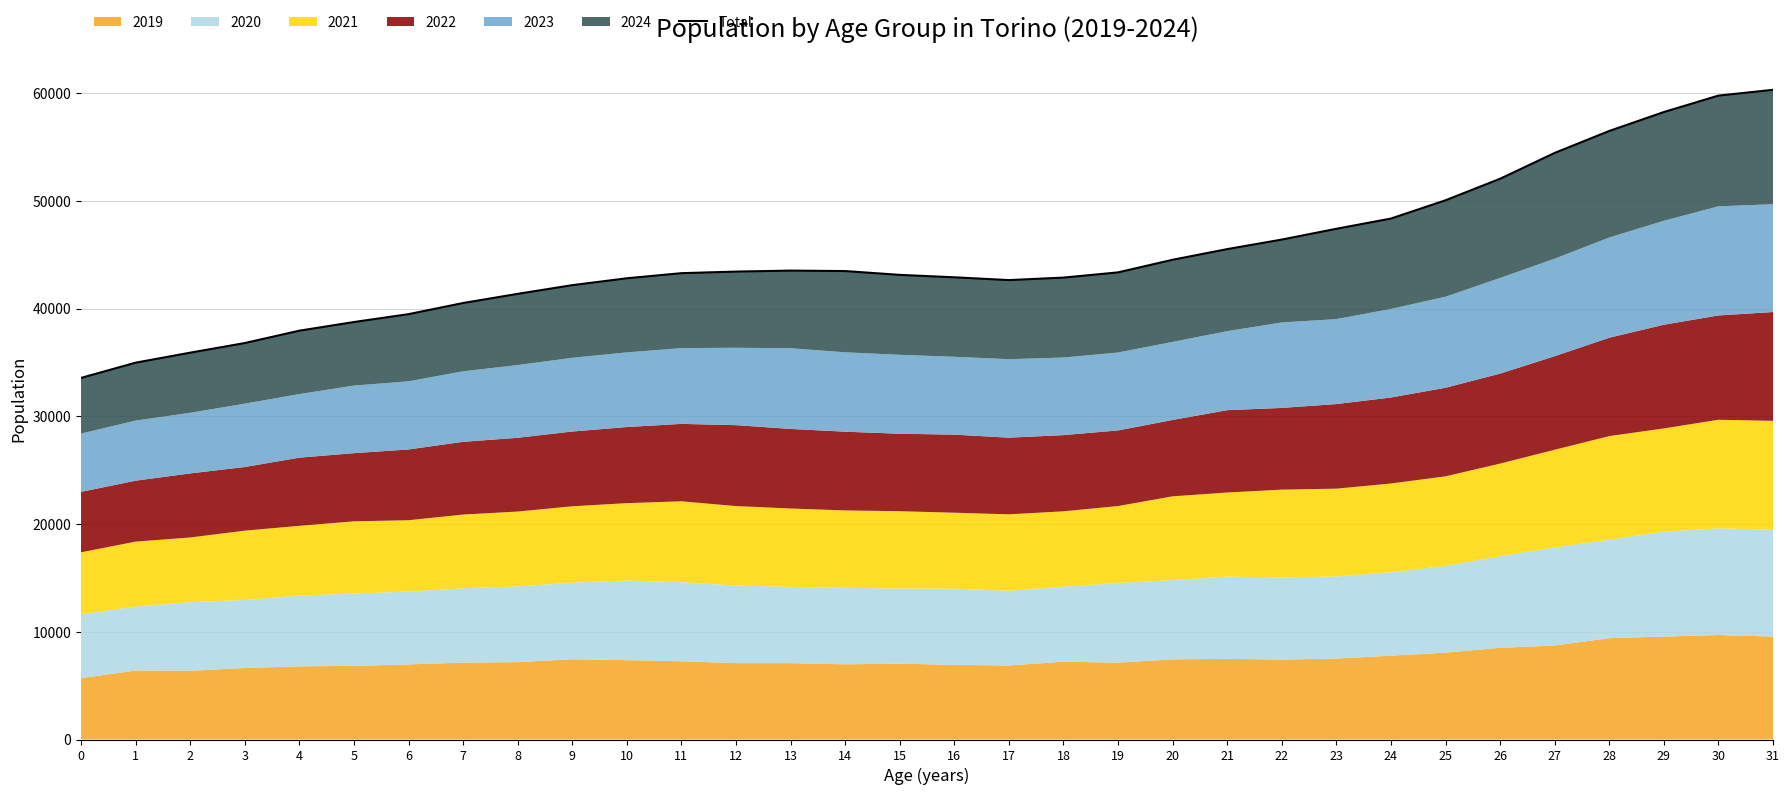

At which category does the chart reach its peak across all series?

31